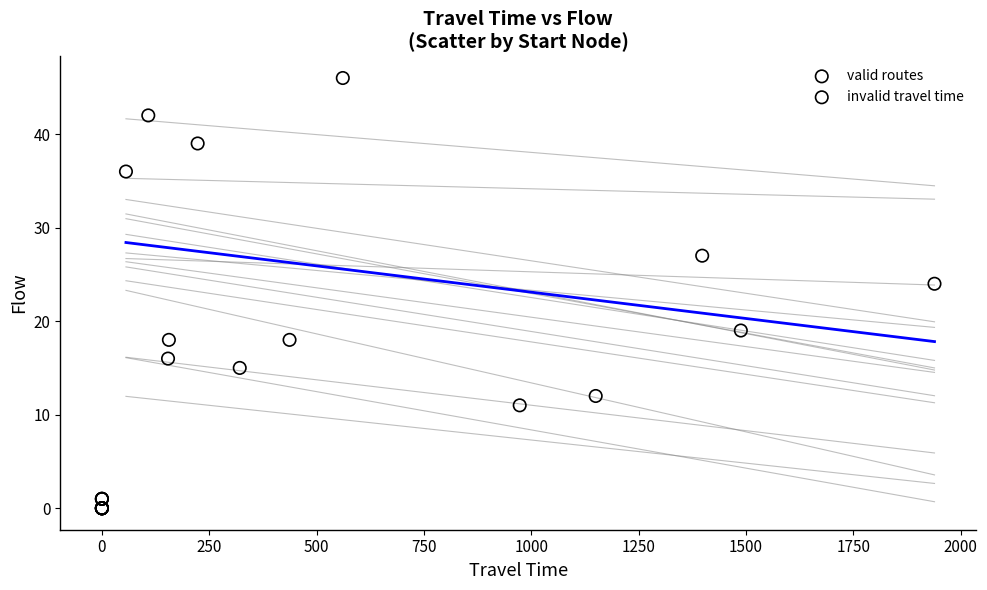

Which series contains the highest Y value?

valid routes